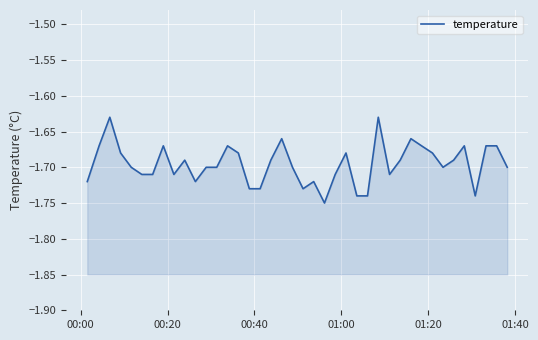

Reading left to right, list all the values displayed in this chart.

-1.7	-1.7	-1.6	-1.7	-1.7	-1.7	-1.7	-1.7	-1.7	-1.7	-1.7	-1.7	-1.7	-1.7	-1.7	-1.7	-1.7	-1.7	-1.7	-1.7	-1.7	-1.7	-1.8	-1.7	-1.7	-1.7	-1.7	-1.6	-1.7	-1.7	-1.7	-1.7	-1.7	-1.7	-1.7	-1.7	-1.7	-1.7	-1.7	-1.7